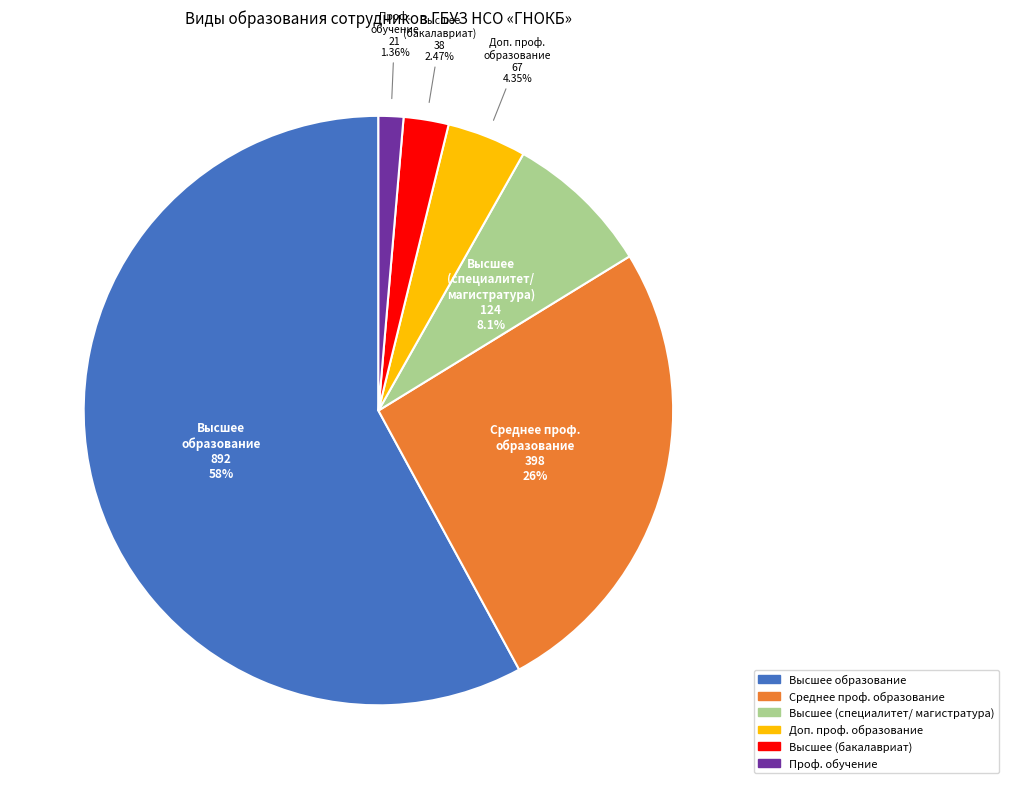

Count the number of slices in the pie.

6